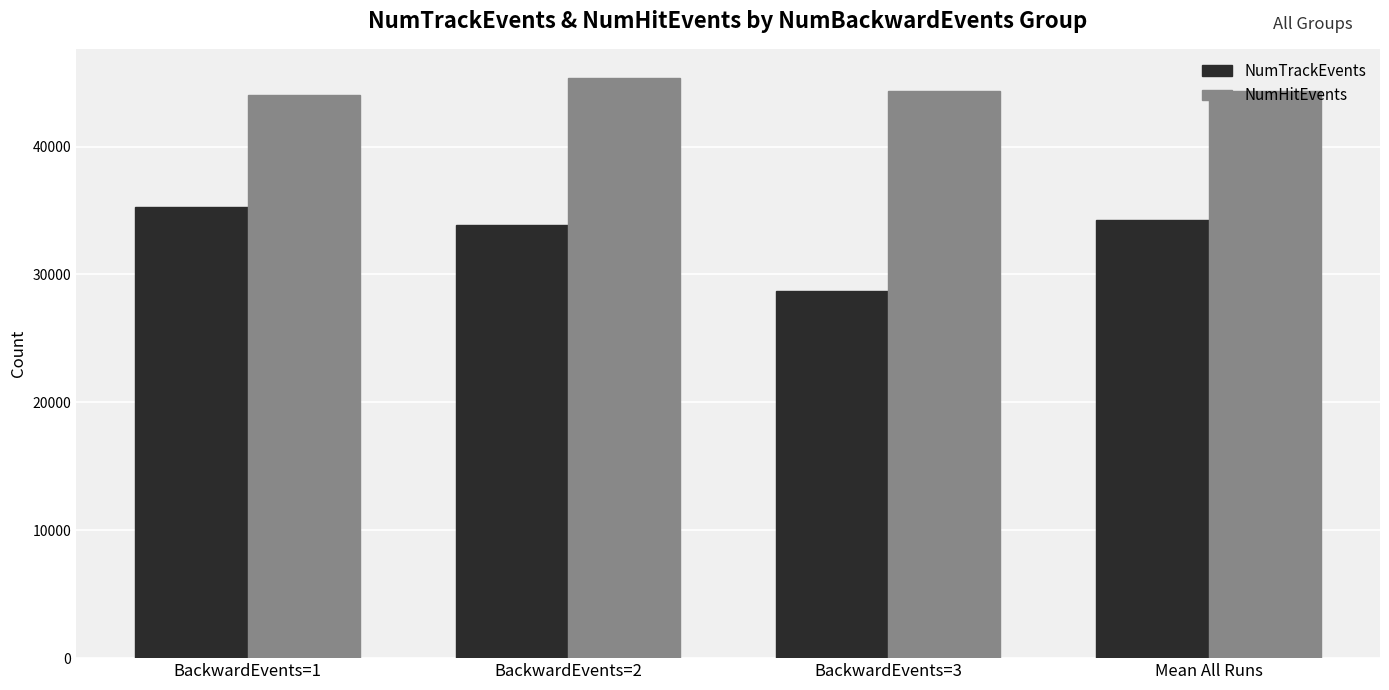

What position from the right is Mean All Runs?

1